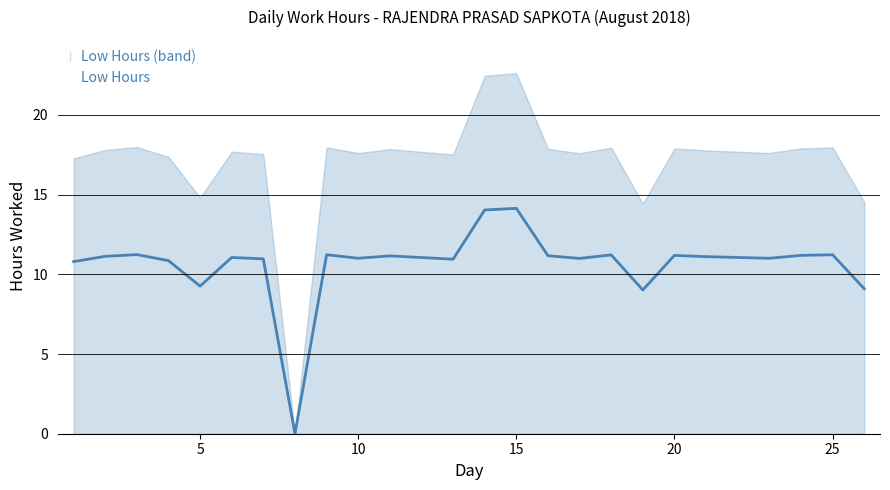

The Low Hours series shows 11.2 at 20. True or false?

True